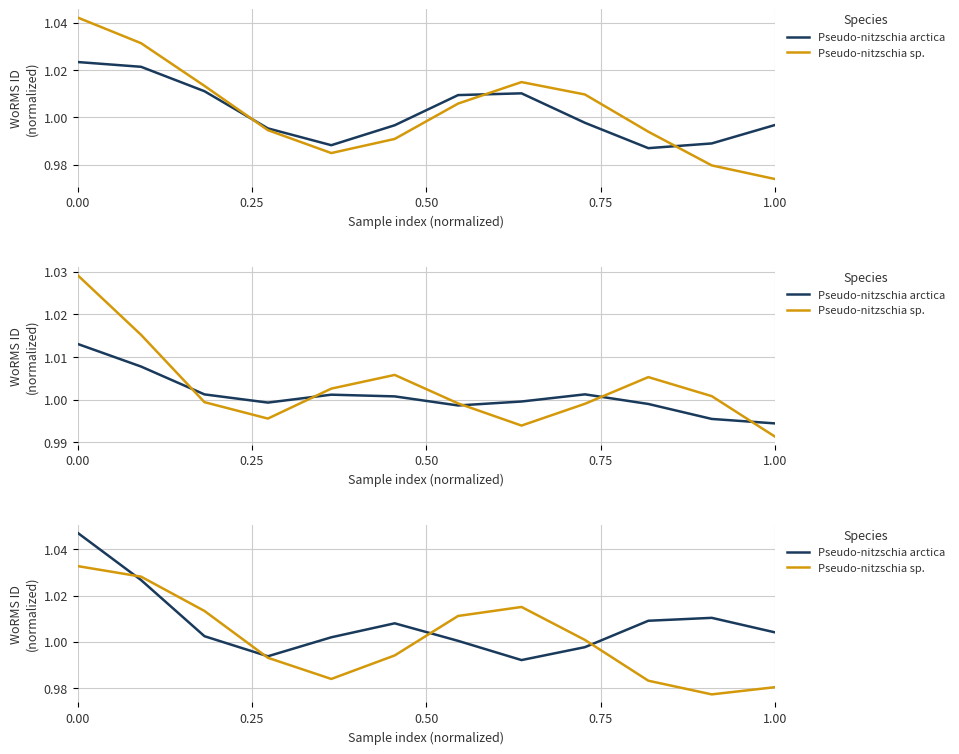

Is the value of Pseudo-nitzschia arctica at 8 greater than the value of Pseudo-nitzschia sp. at 6?

No